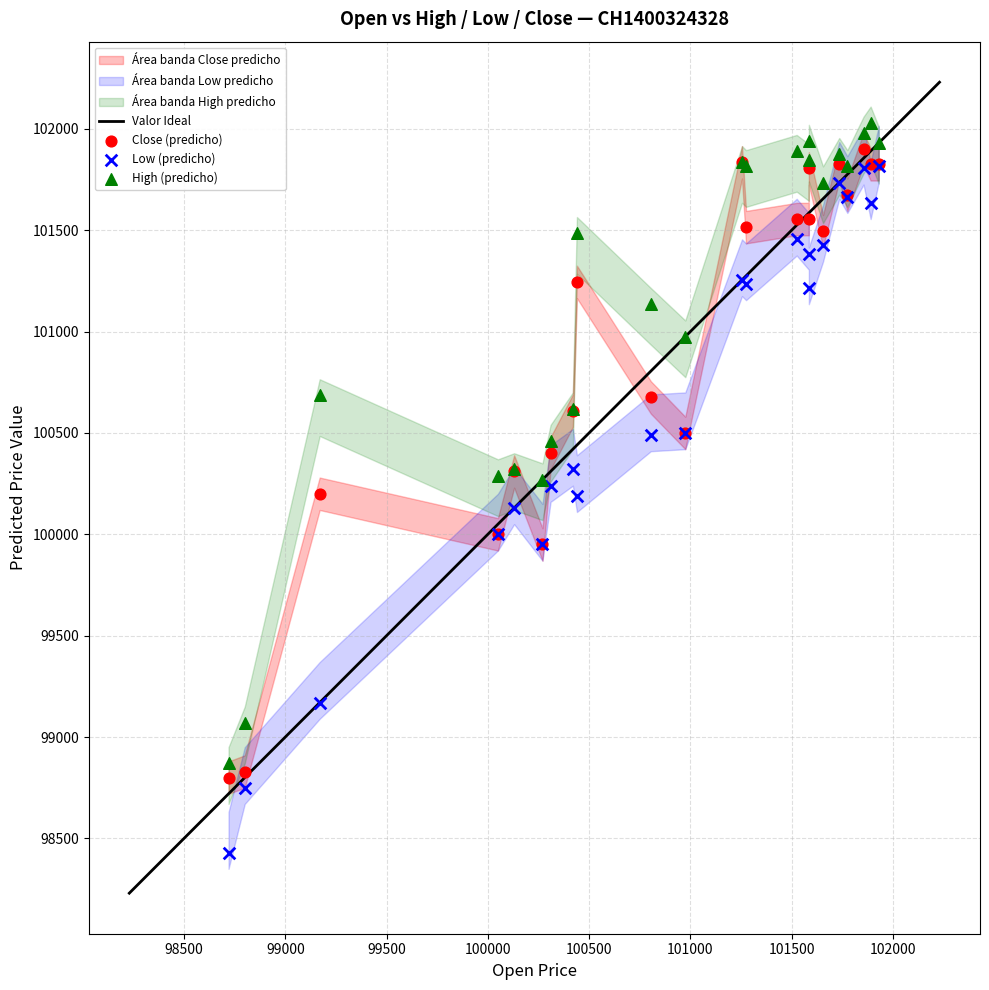

Which series contains the highest Y value?

High (predicho)